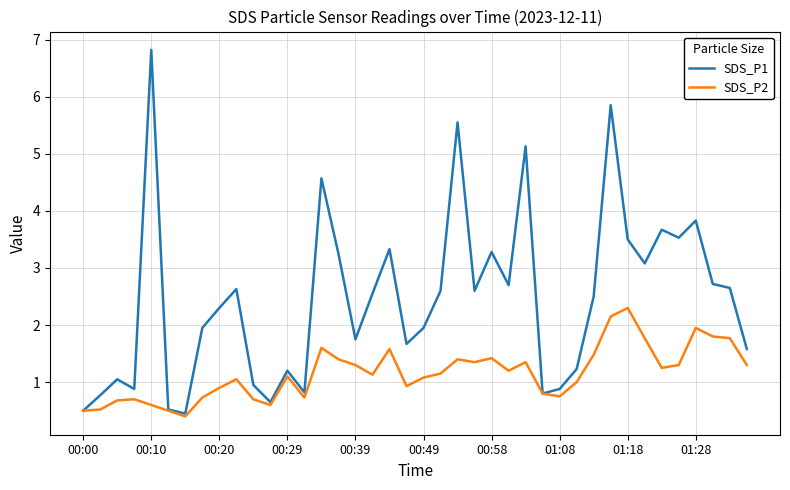

Which series has the widest spread of values?

SDS_P1